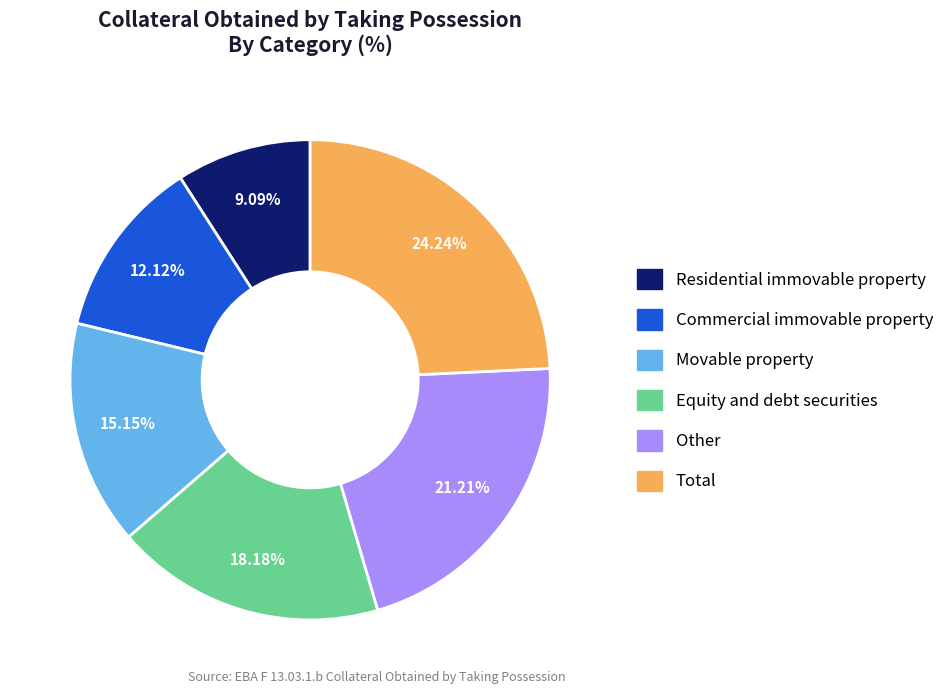

Which category has the biggest portion of the pie?

Total